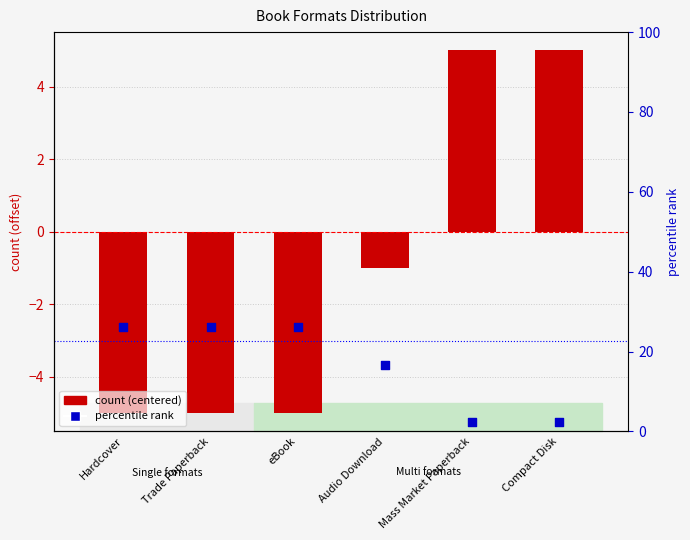

What are all the series names shown in the legend?

count (centered), percentile rank